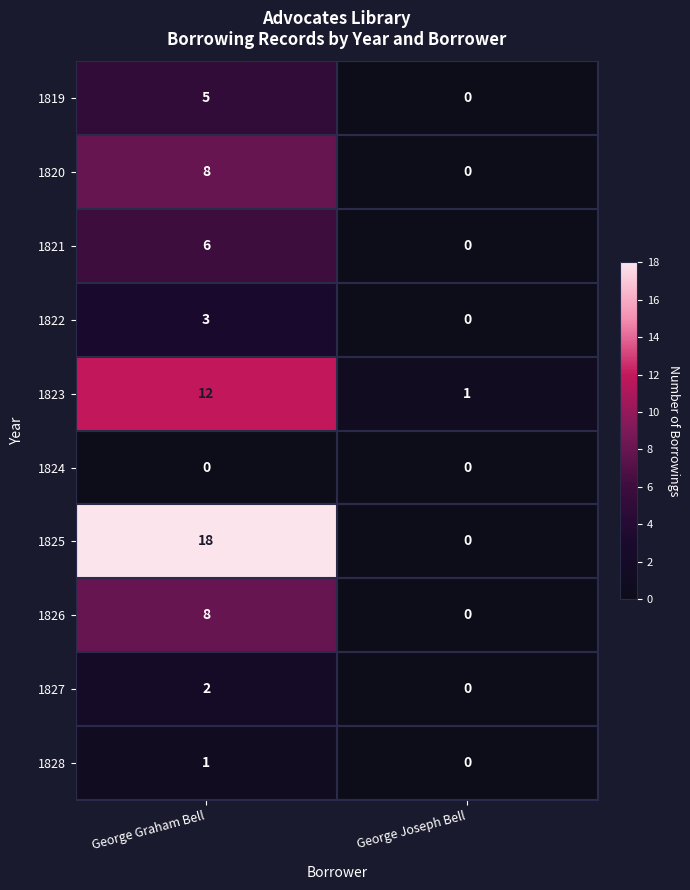

The value of 1826 at George Graham Bell is 11. True or false?

False